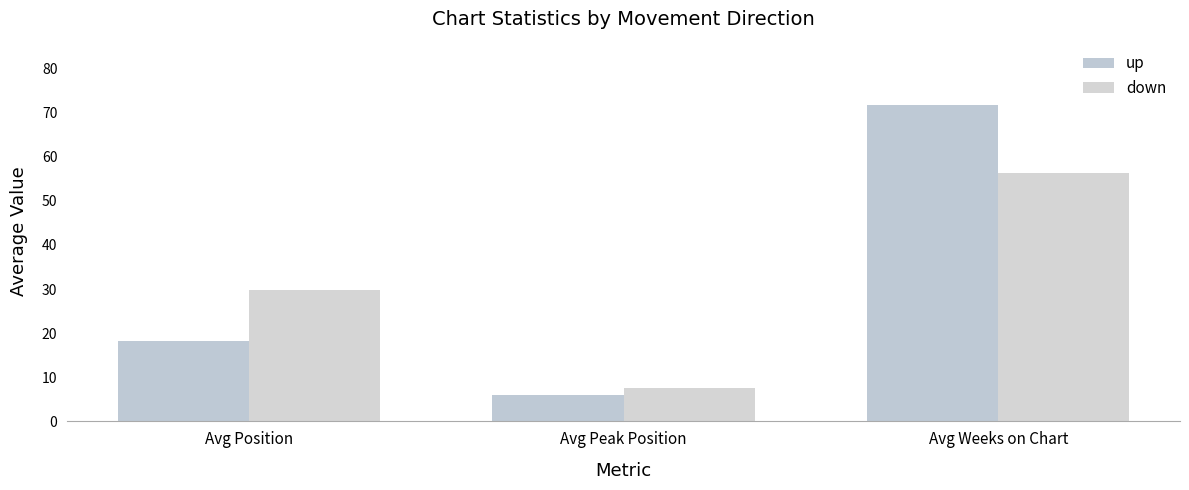

Is it true that up equals 106.0 at Avg Weeks on Chart?

False